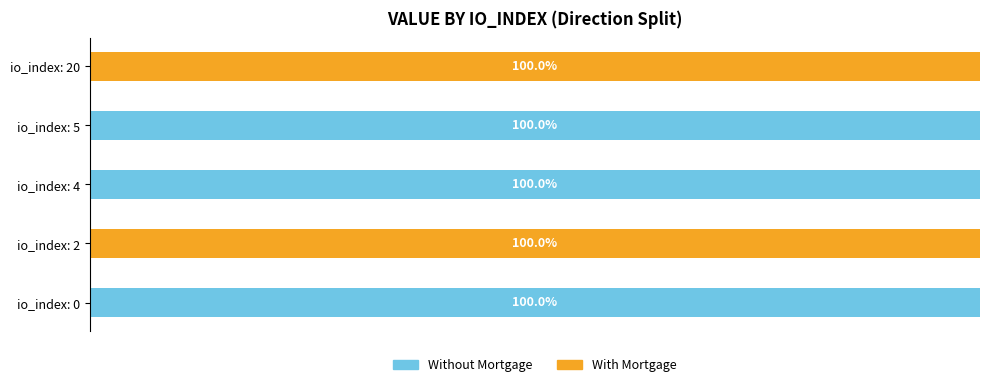

What are all the series names shown in the legend?

Without Mortgage, With Mortgage